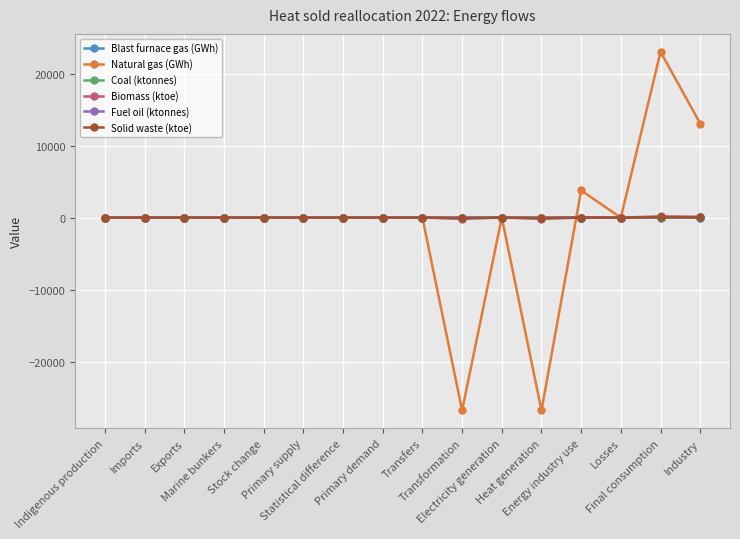

Which series has the widest spread of values?

Natural gas (GWh)